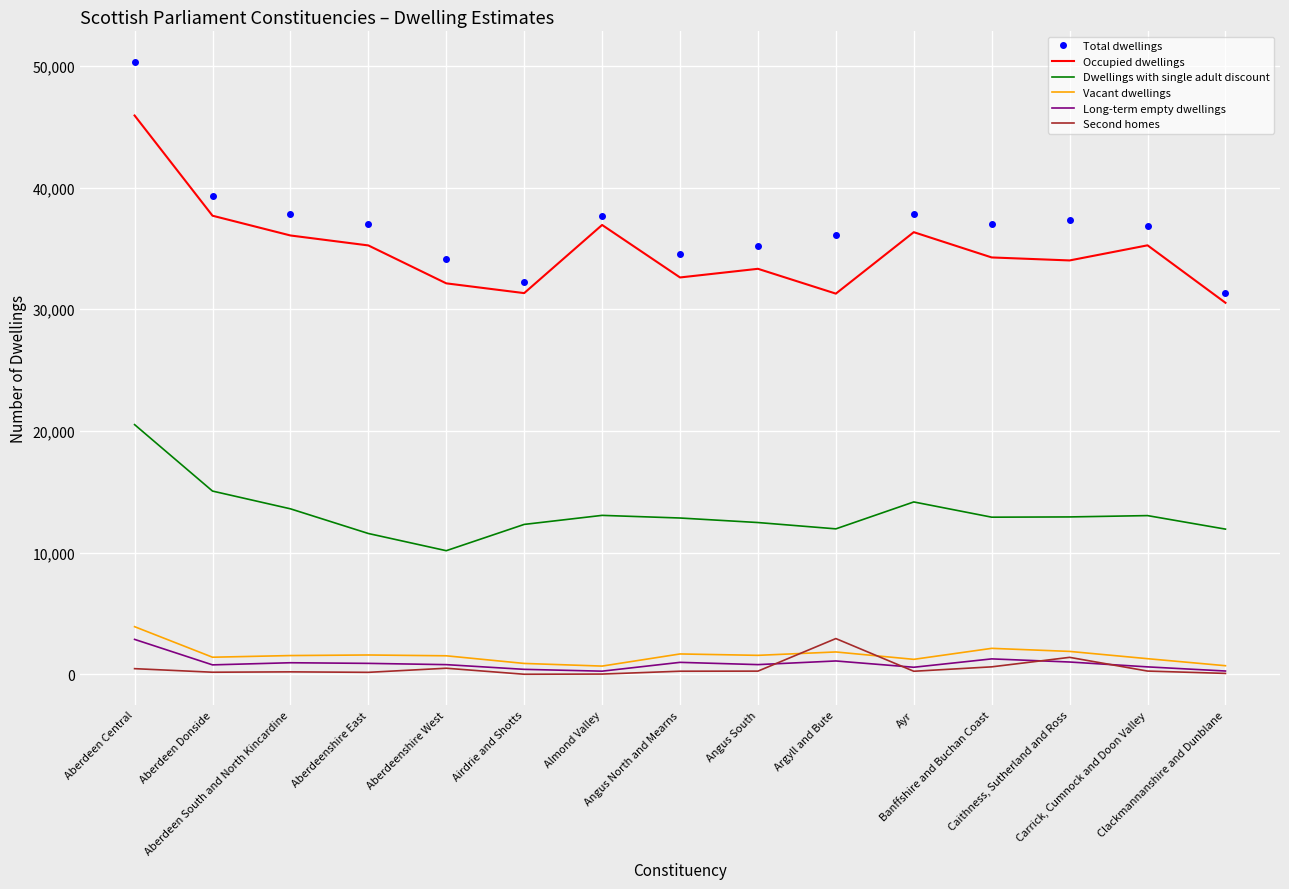

At which category does Dwellings with single adult discount reach its first local valley?

Aberdeenshire West